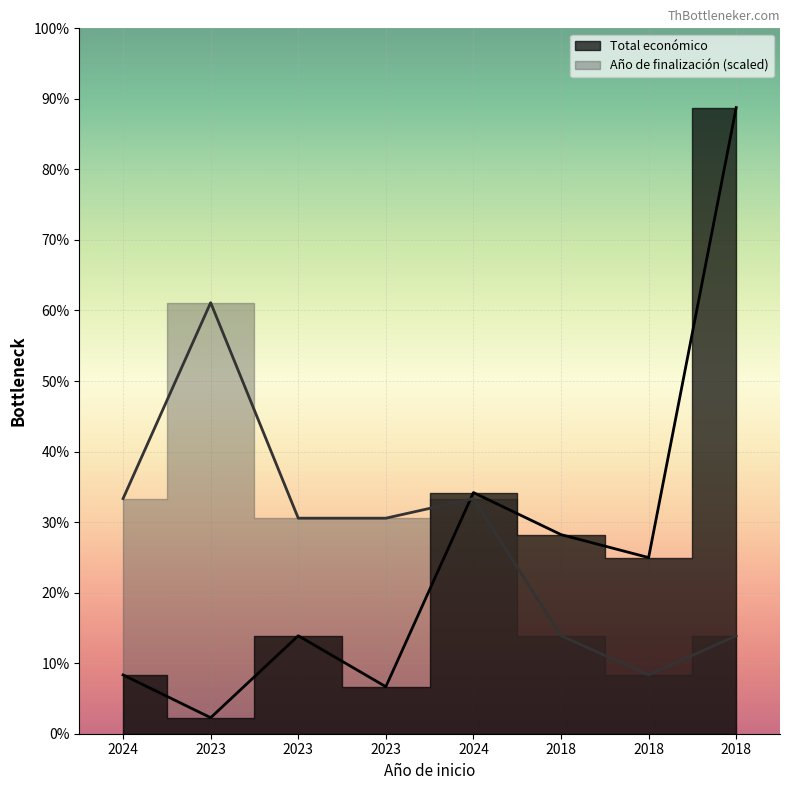

Reading left to right, transcribe all the data shown in this chart.

Total económico: 2024=150000	2023=40876	2023=250000	2023=120000	2024=615375	2018=508090	2018=449494	2018=1597786
Año de finalización: 2024=600000	2023=1100000	2023=550000	2023=550000	2024=600000	2018=250000	2018=150000	2018=250000